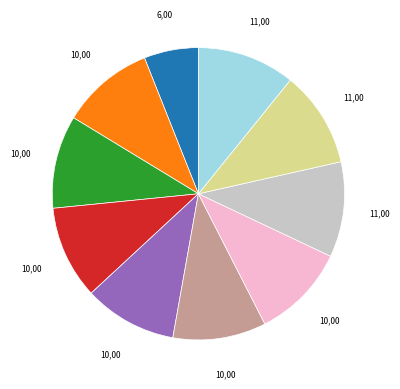

Is there any slice that represents more than half of the pie?

No